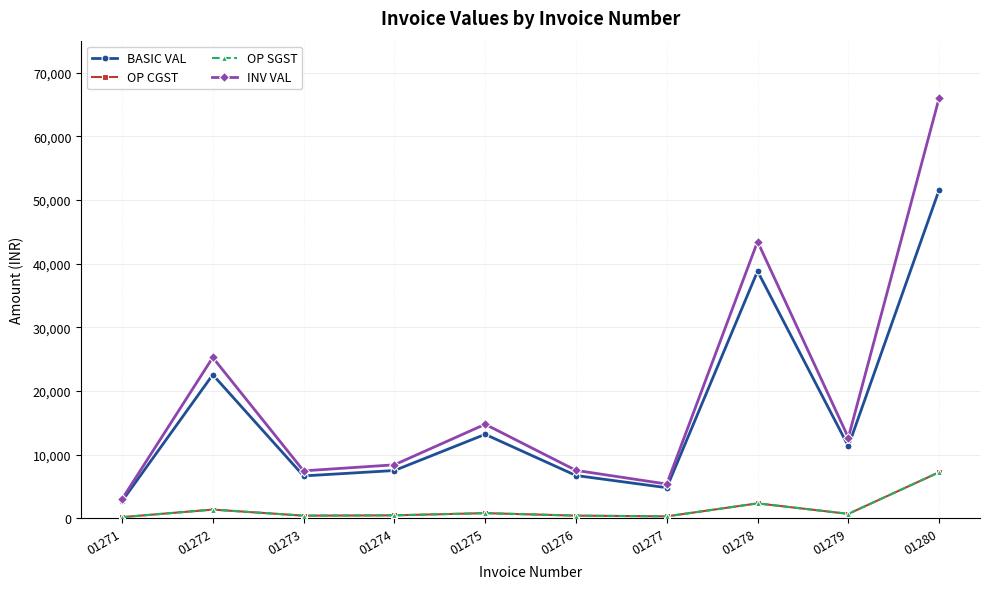

In OP CGST, how many points are lower than both neighbors (excluding endpoints)?

3